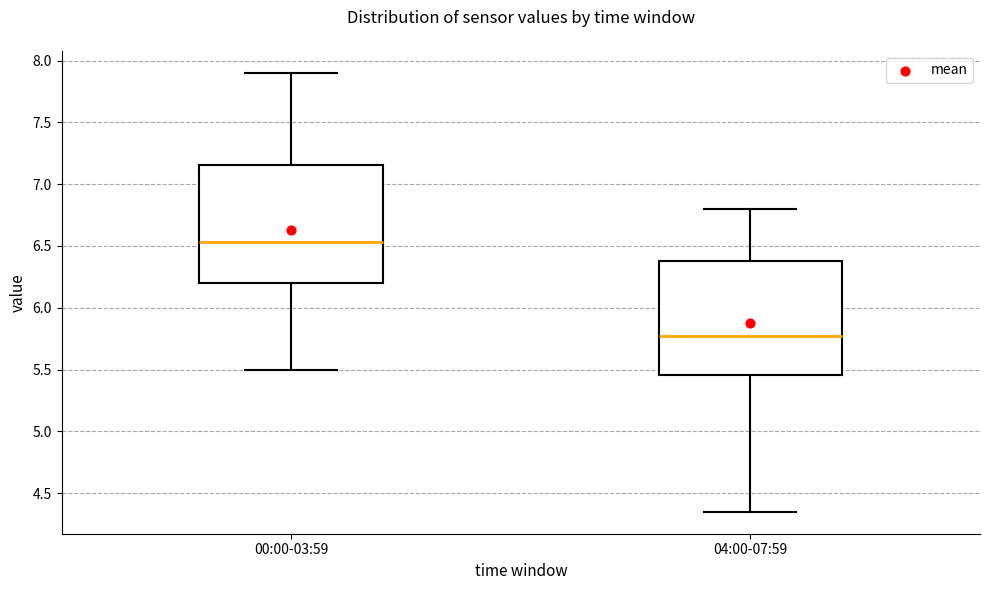

Reading left to right, read every box against the y-axis: the position of its median line, the range the box covers, and the ends of its whiskers. The values are not printed on the chart, so give them approximately, as read against the axis.

00:00-03:59: median 6.55, box 6.20 to 7.15, whiskers 5.50 to 7.90
04:00-07:59: median 5.80, box 5.45 to 6.40, whiskers 4.35 to 6.80